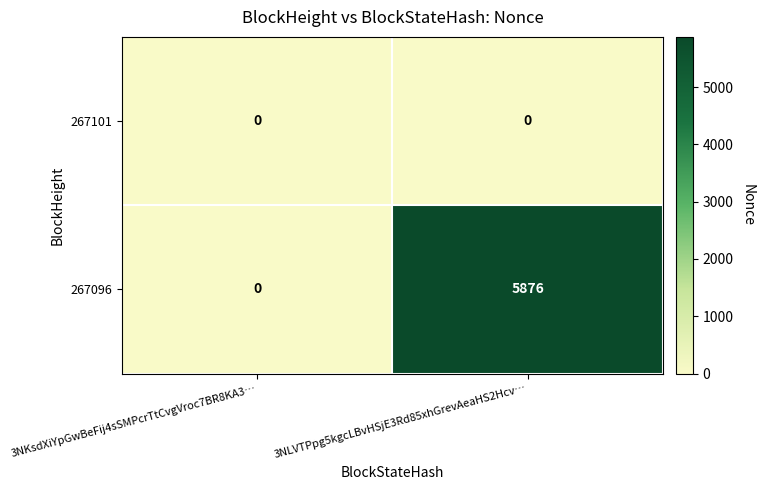

List the series in order of their overall mean, highest first.

267096, 267101